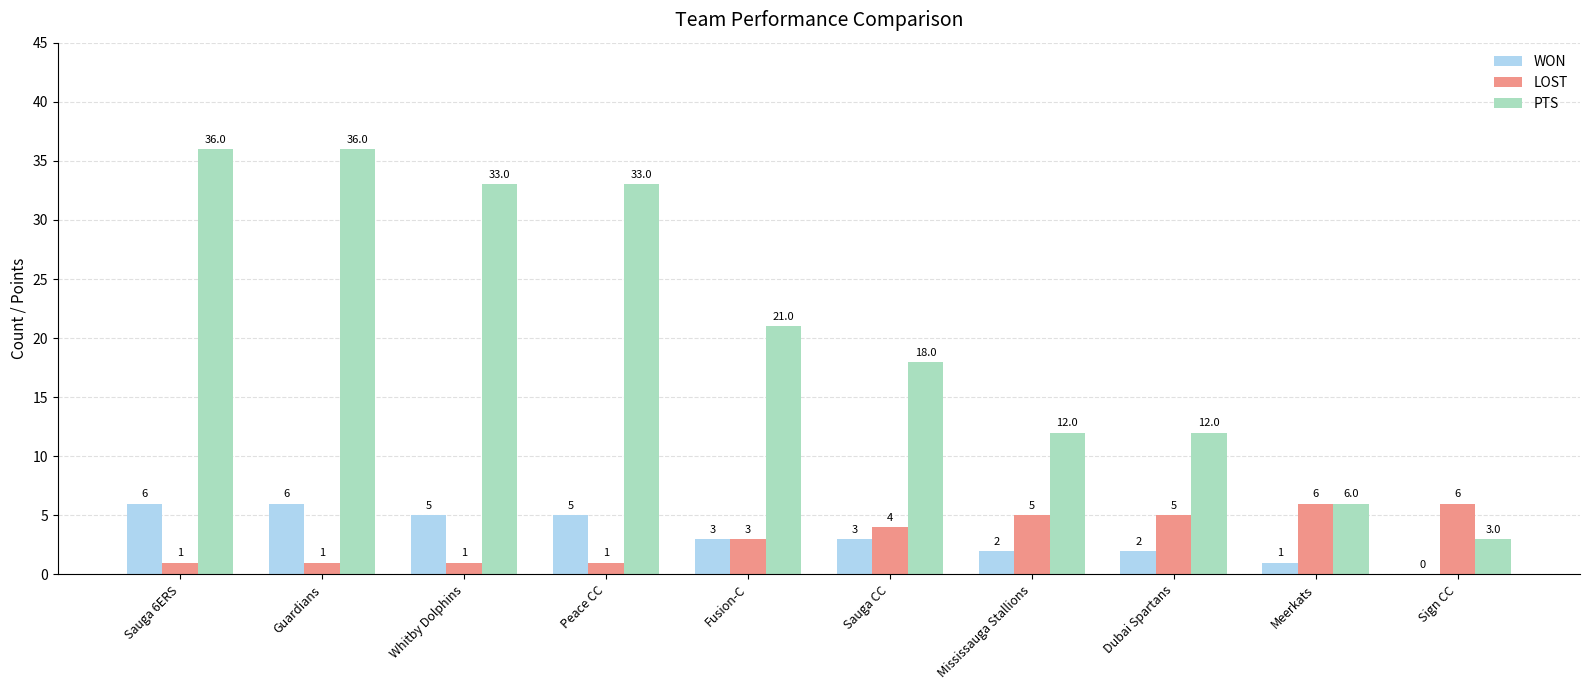

What is the sum of all PTS values?

210